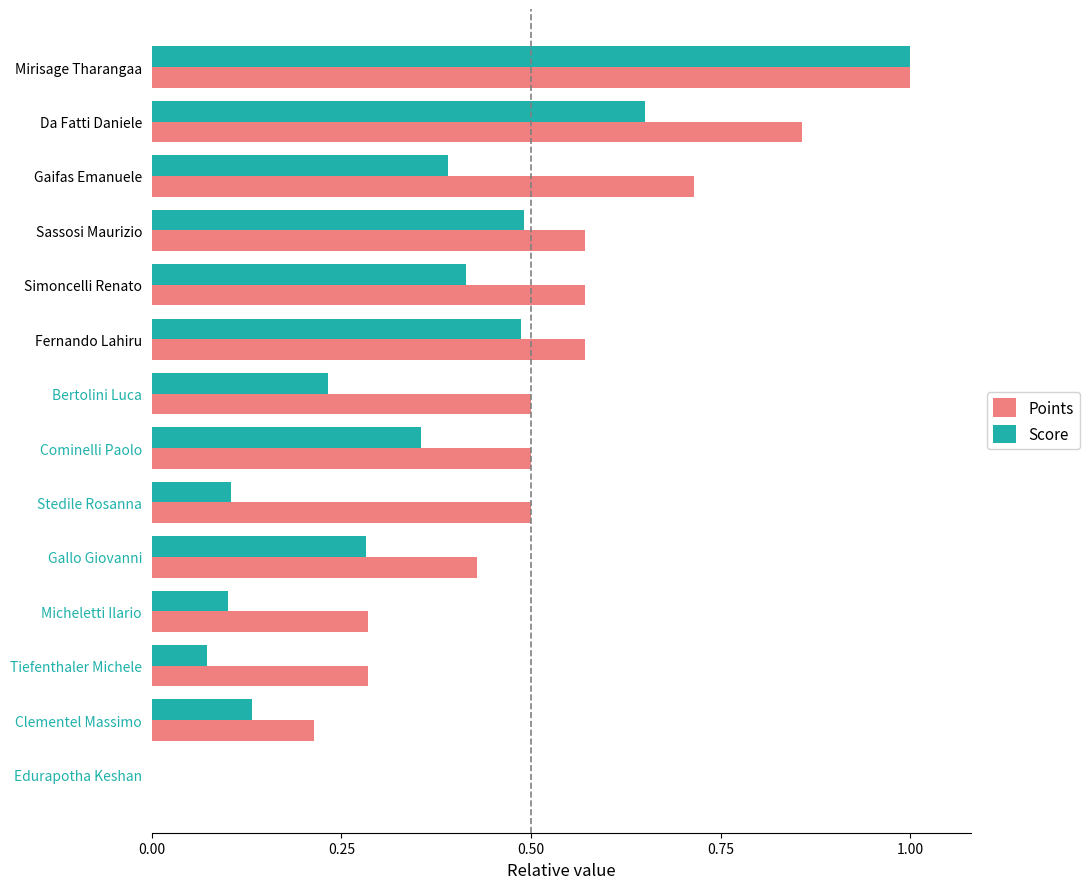

Is the value of Points at Edurapotha Keshan greater than the value of Score at Clementel Massimo?

No